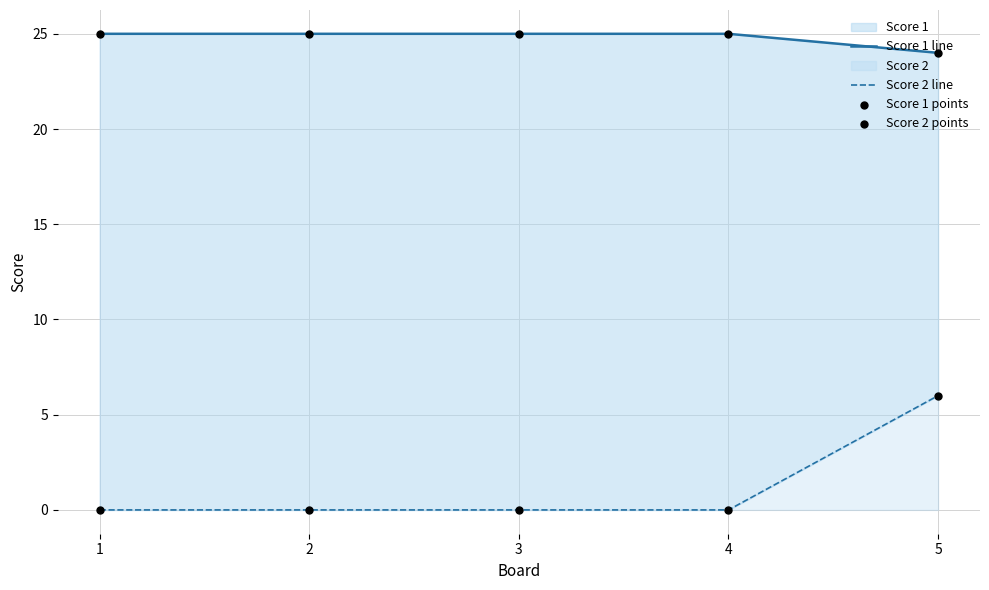

Which series reaches the minimum Y coordinate?

Score 2 line